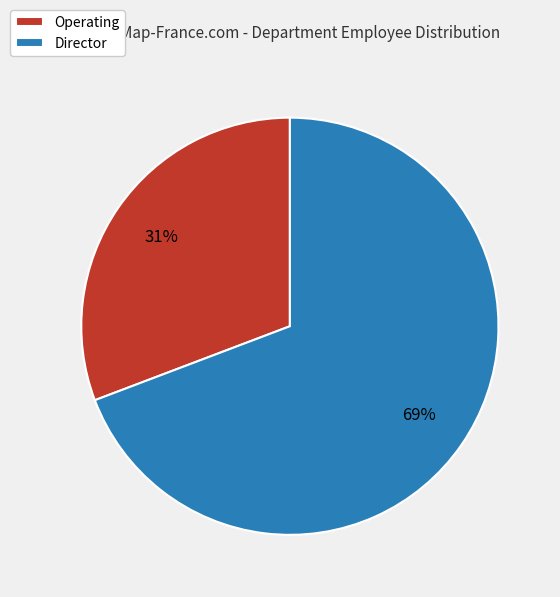

To the nearest percent, what is the combined percentage of Director and Operating?

100%